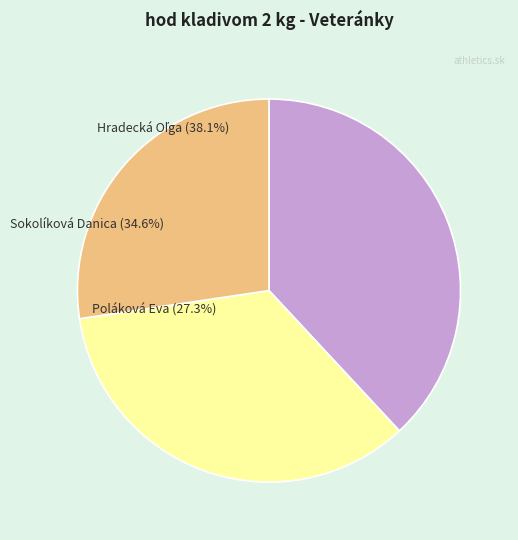

Count the number of slices in the pie.

3